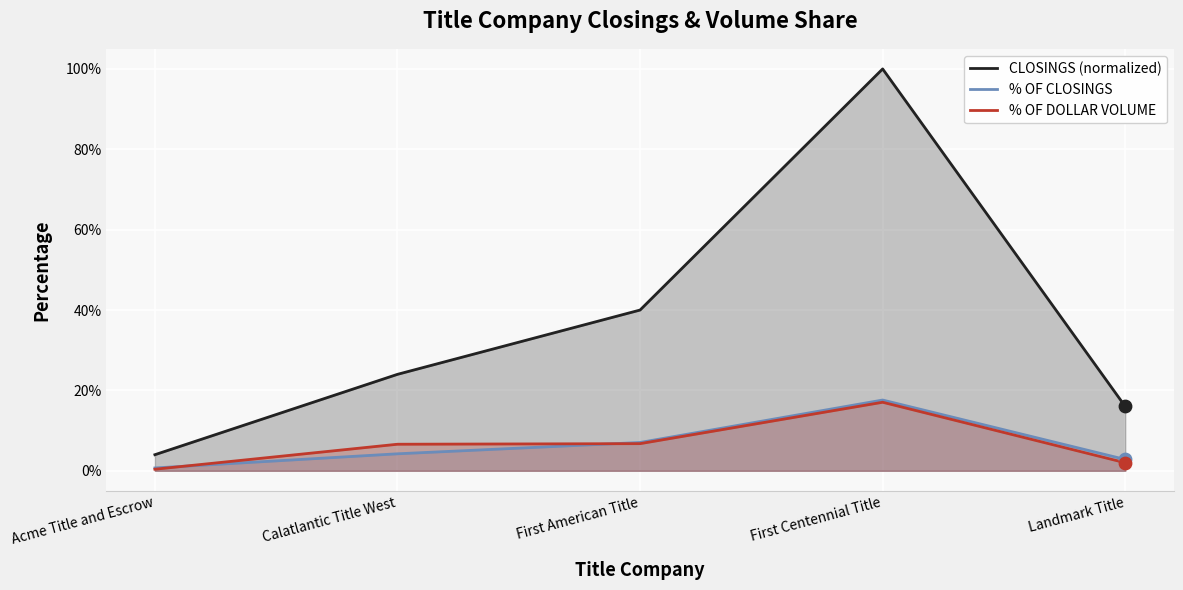

At how many categories does at least one series exceed 0?

5